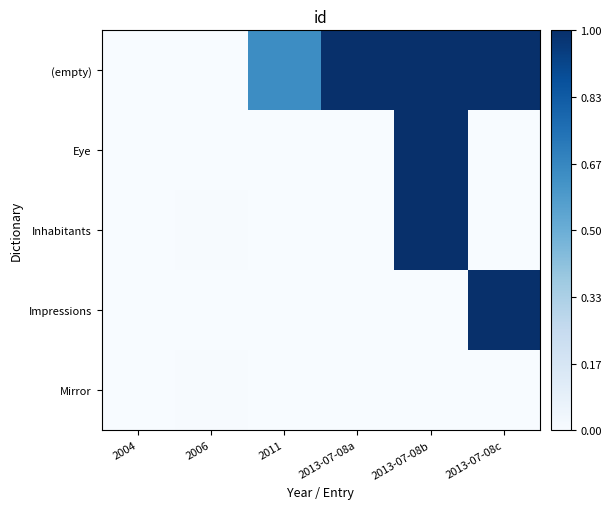

At which category is the sum across all series the highest?

2013-07-08b